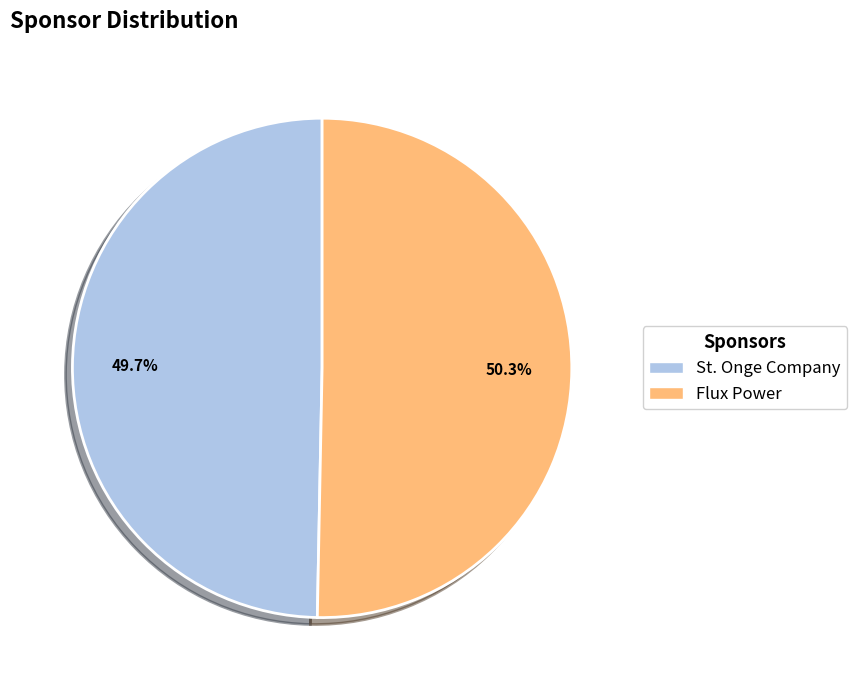

What percentage is NOT represented by St. Onge Company?

50.3%